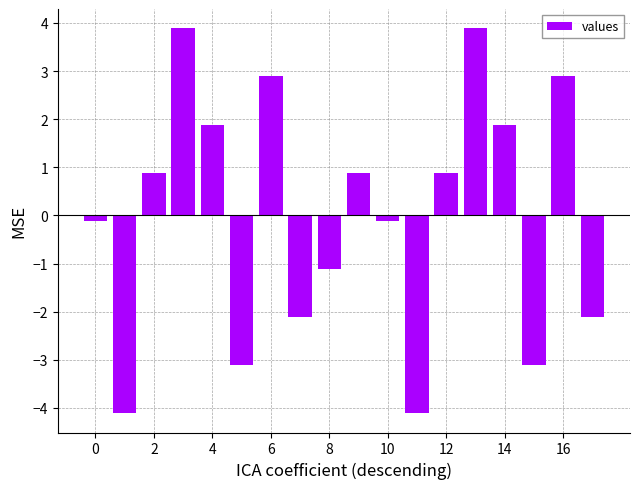

Reading left to right, what are all the values shown in this chart?

-0.1	-4.1	0.9	3.9	1.9	-3.1	2.9	-2.1	-1.1	0.9	-0.1	-4.1	0.9	3.9	1.9	-3.1	2.9	-2.1